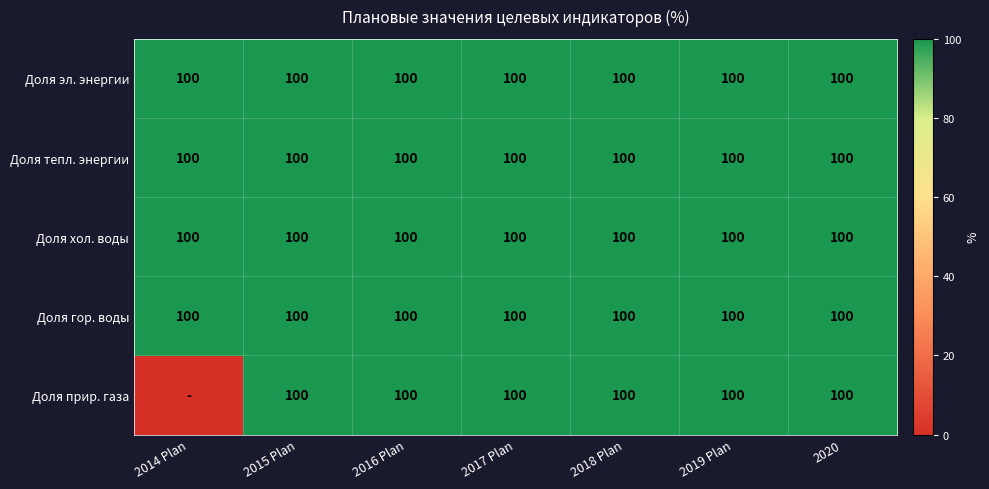

At which category is the sum across all series the highest?

2015 Plan